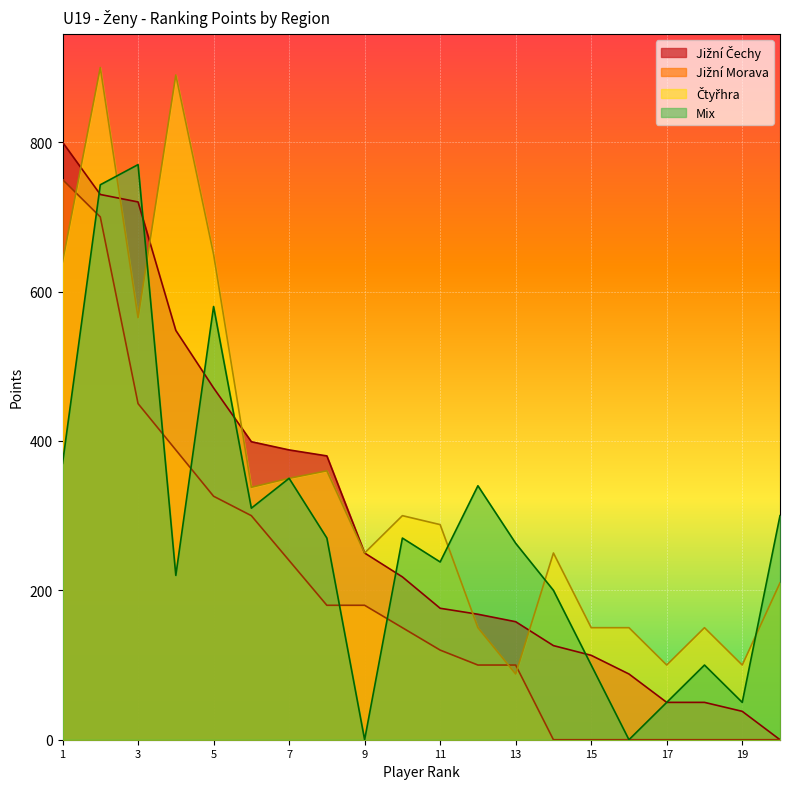

The value of Mix at 1 is 370. True or false?

True